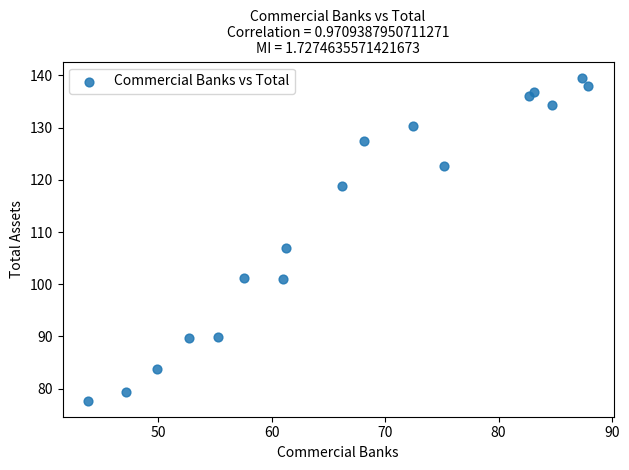

What is the range of X values (max minus min)?

44.1